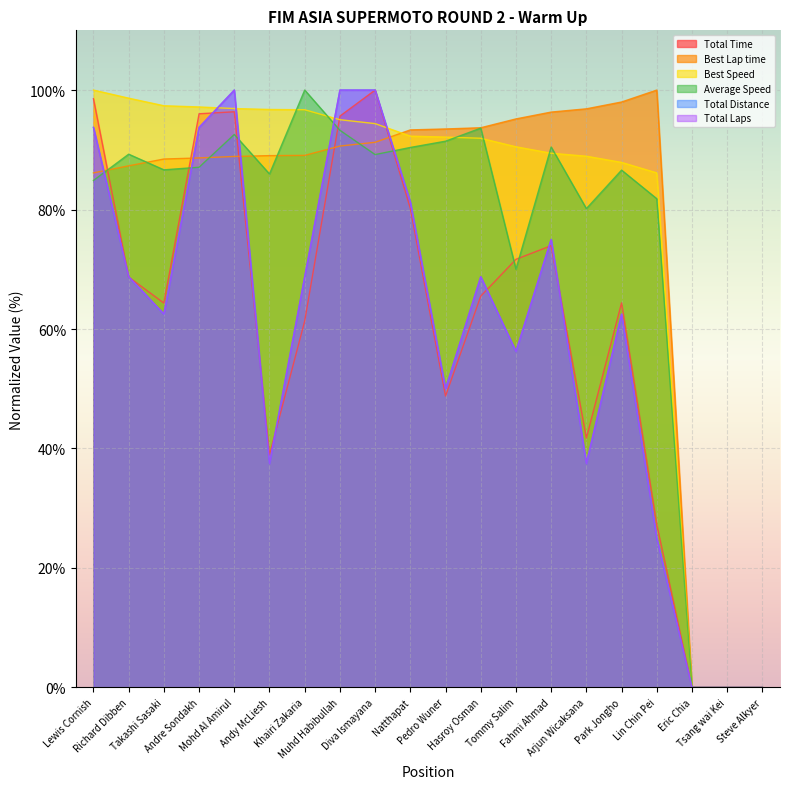

What value does the Best Speed series have at Diva Ismayana?

94.4